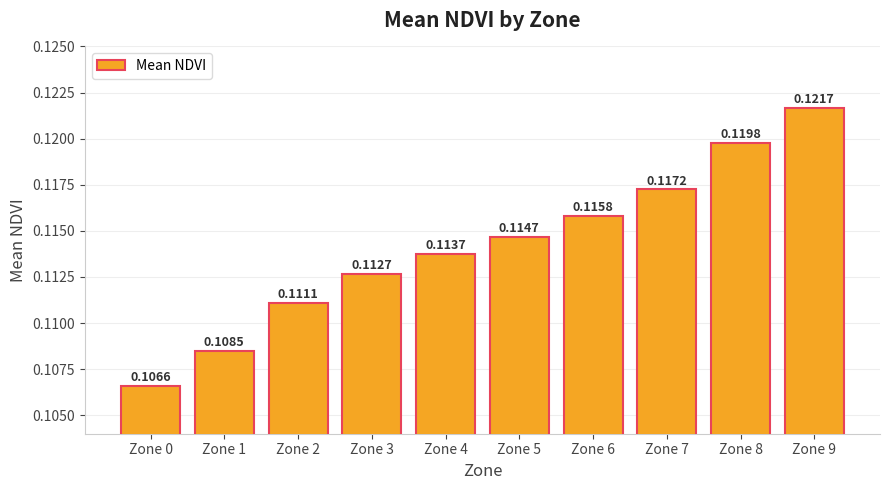

Which has a higher value, Zone 0 or Zone 3?

Zone 3